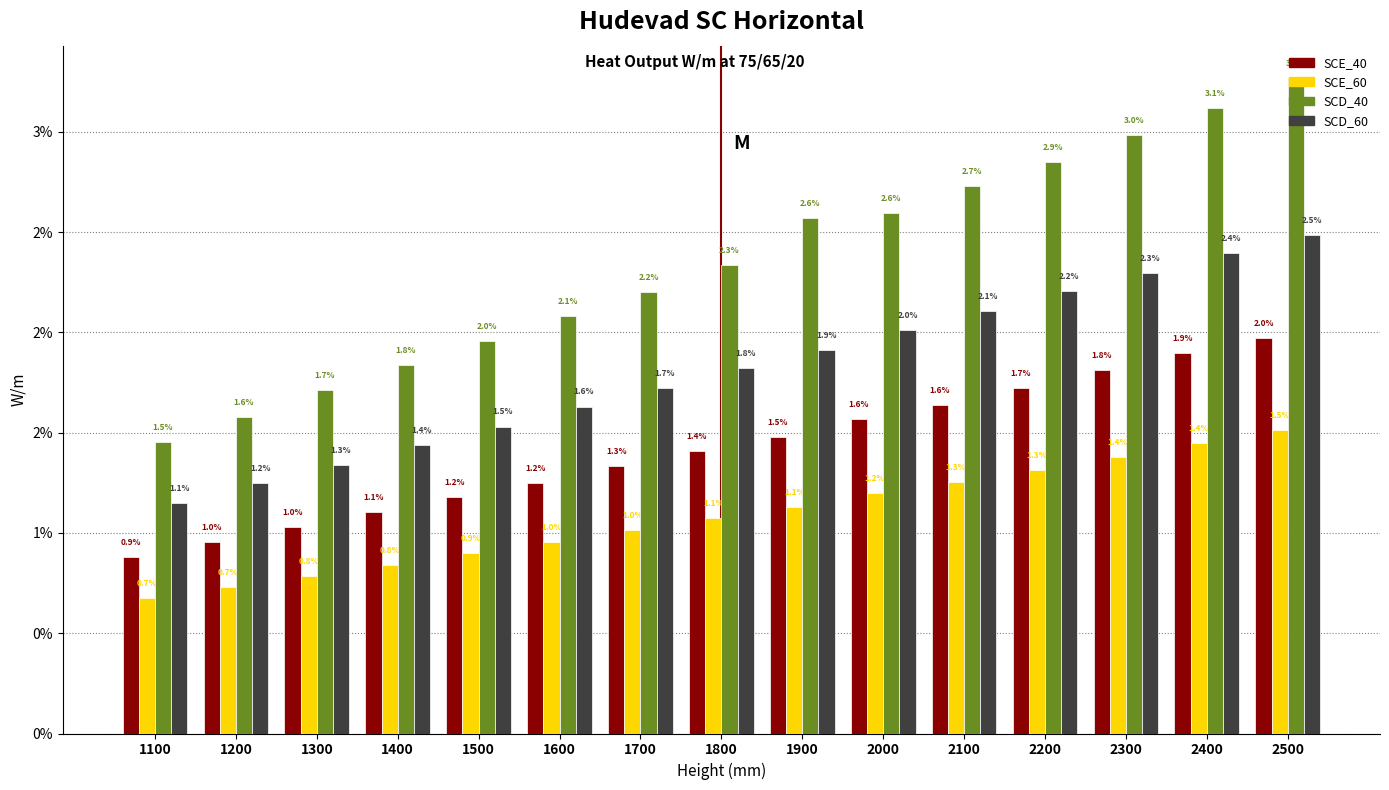

Does the chart contain stacked bars?

No